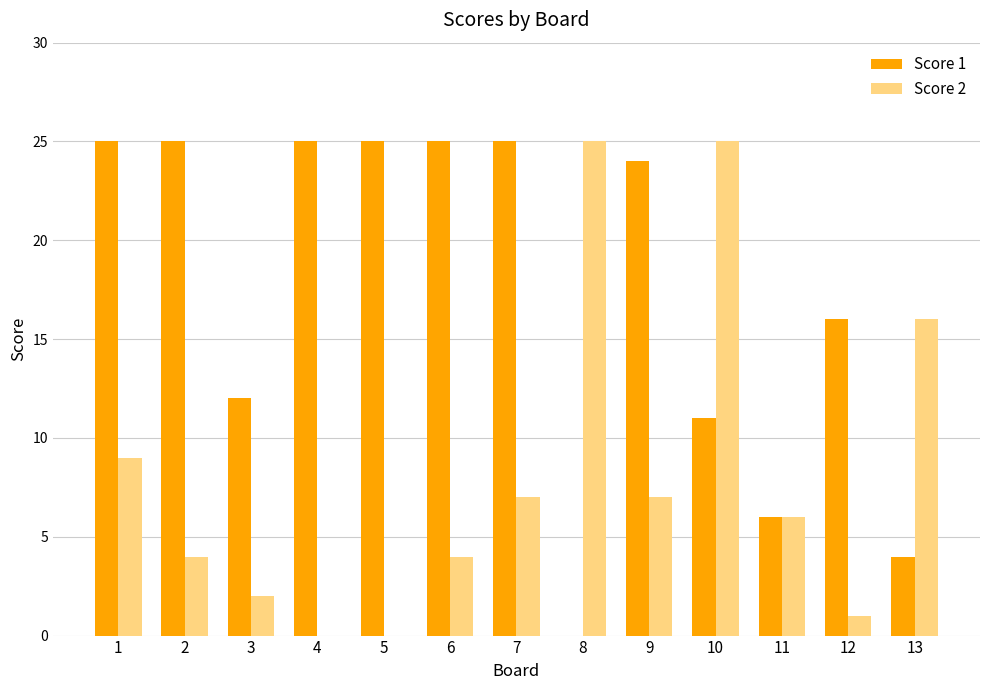

What is the maximum value shown in the chart?

25